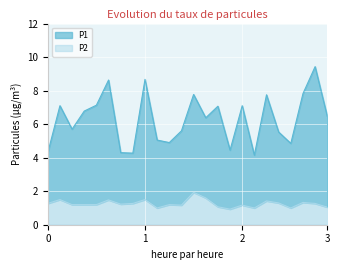

Which series has the largest range (max minus min)?

P1